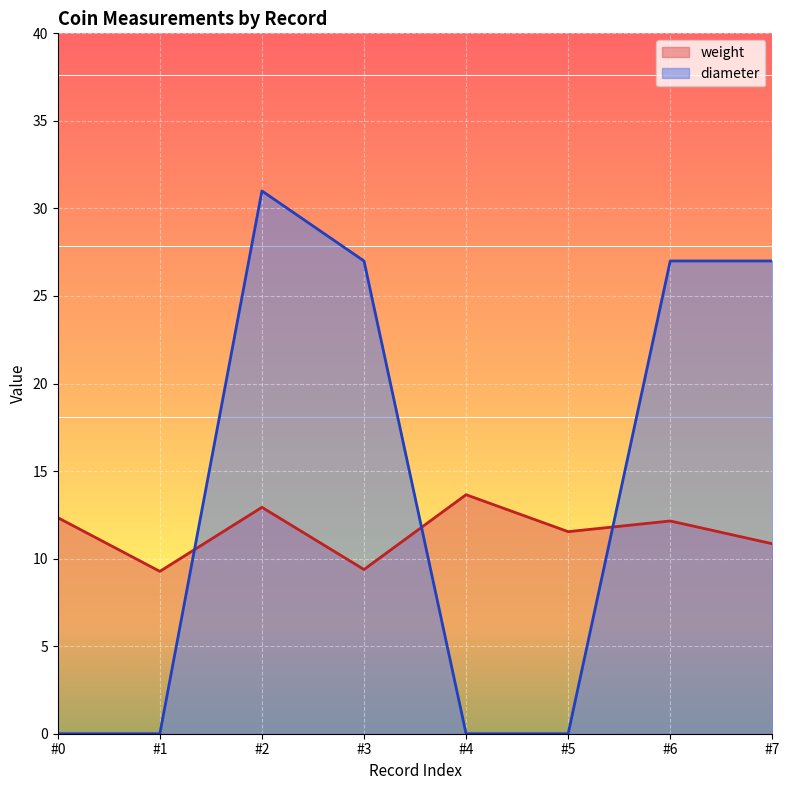

How many lines are shown in the chart?

2